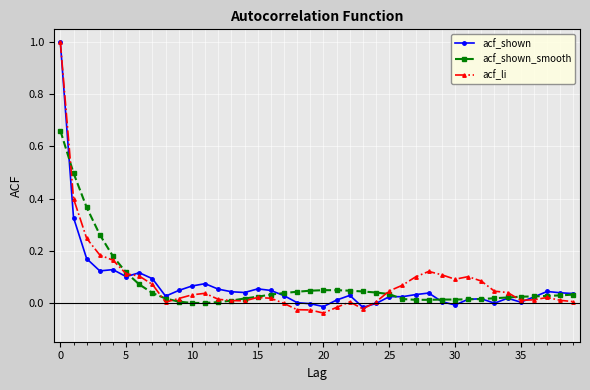

How many lines are shown in the chart?

3